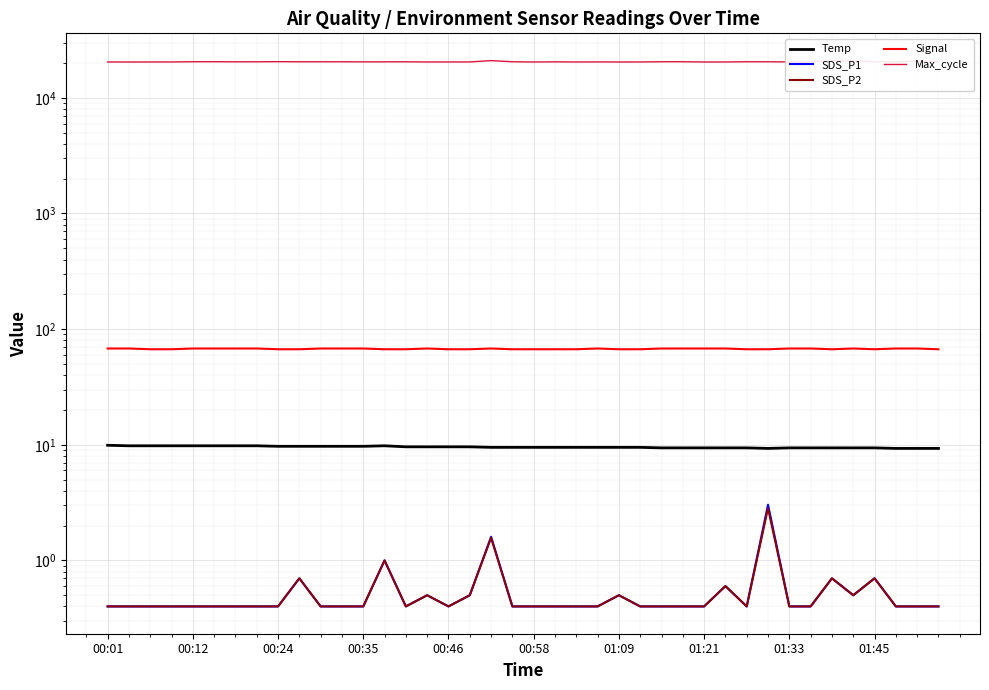

Read the Max_cycle value at 27.

20522.0